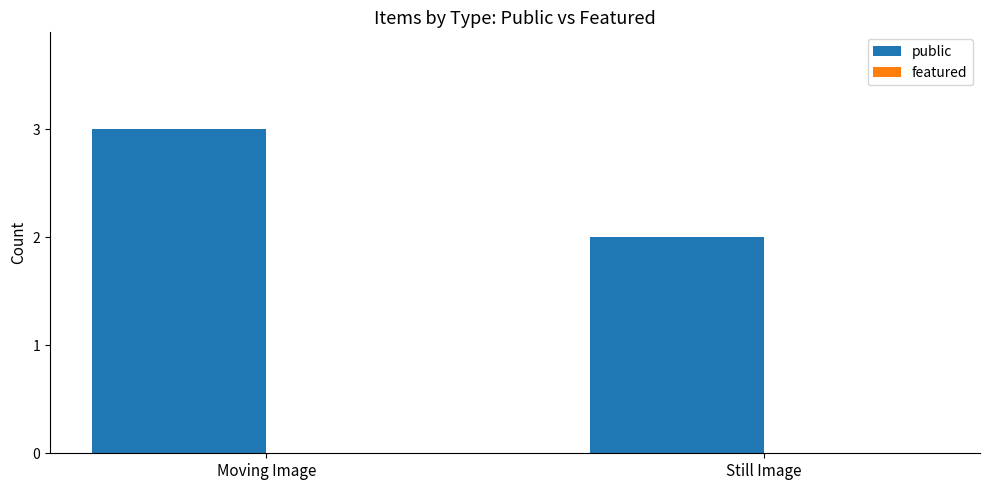

The value at Still Image is 3. True or false?

False